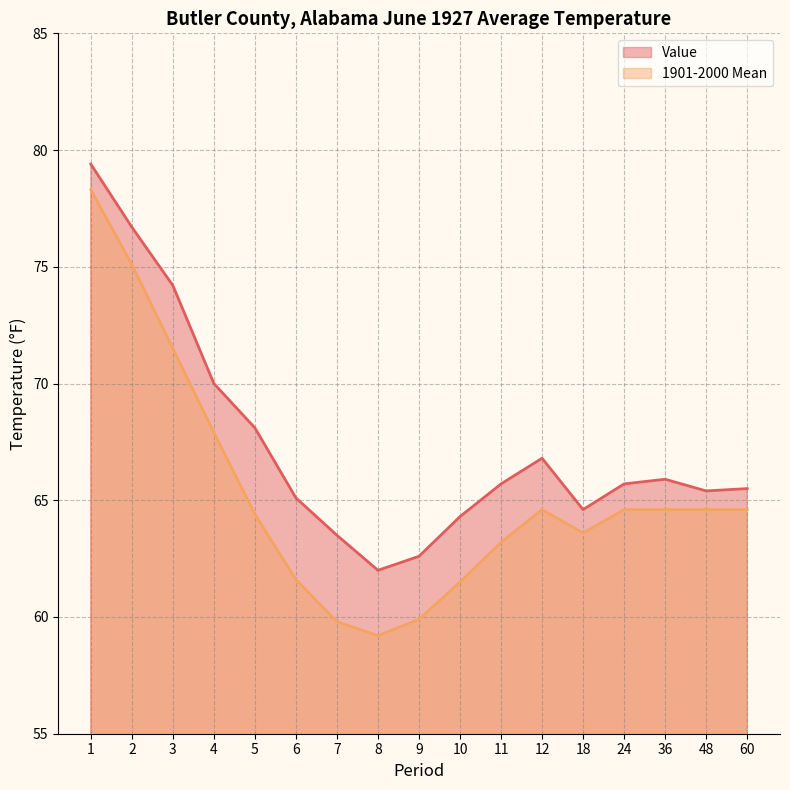

How many lines are shown in the chart?

2